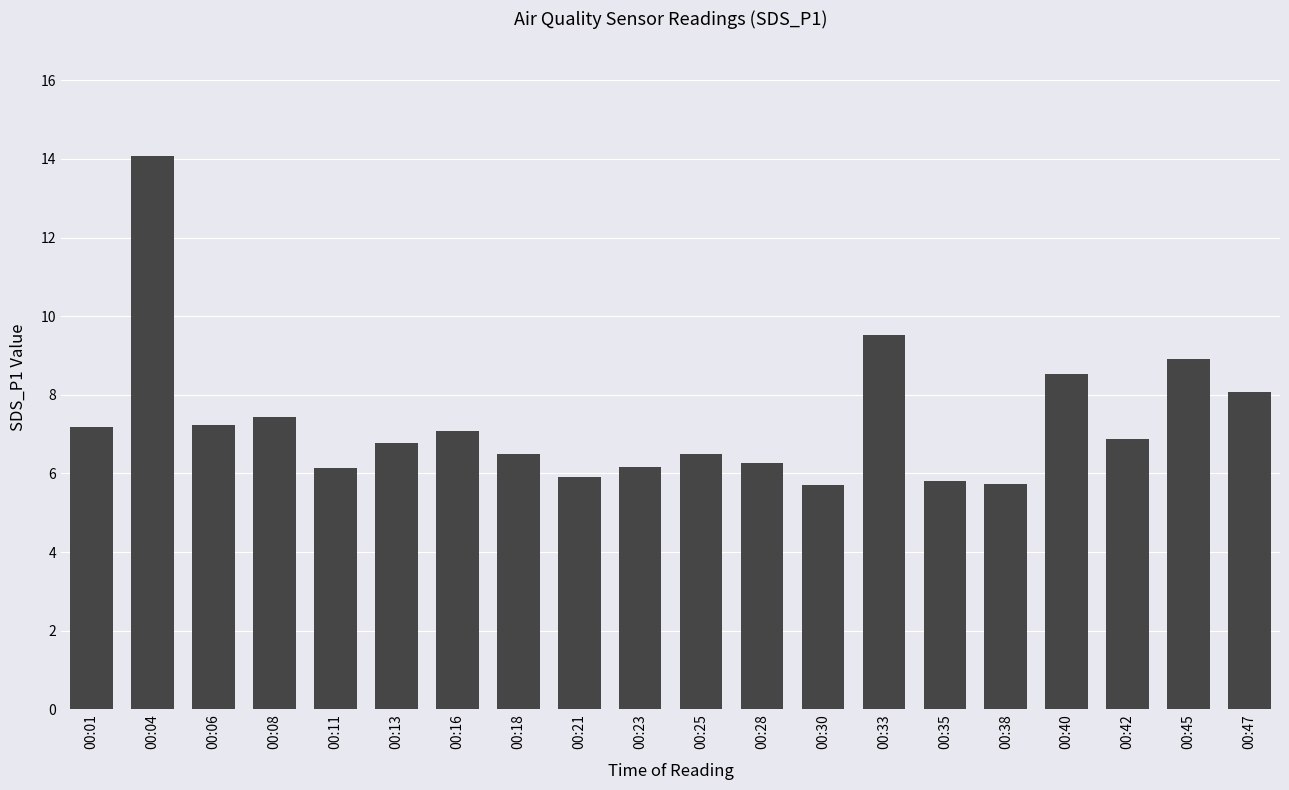

At which label is the value closest to 9?

00:45